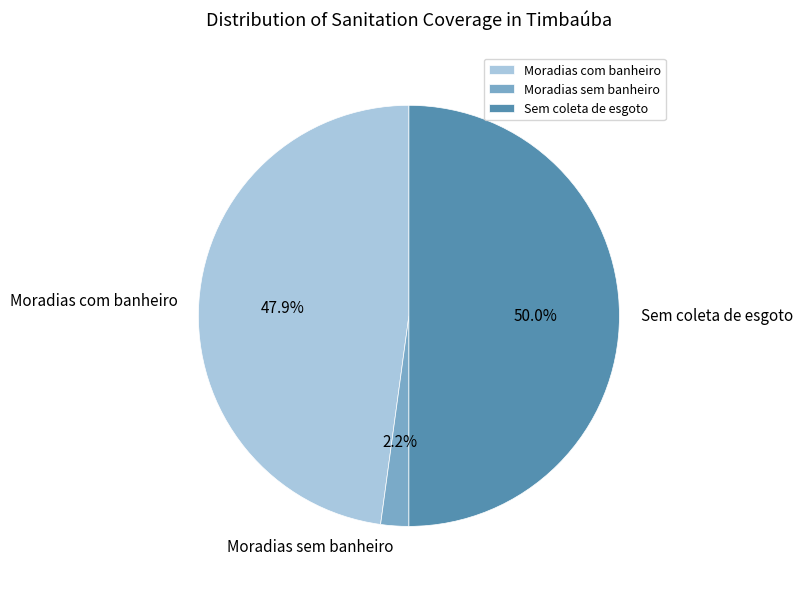

What is the largest slice in the pie chart?

Sem coleta de esgoto